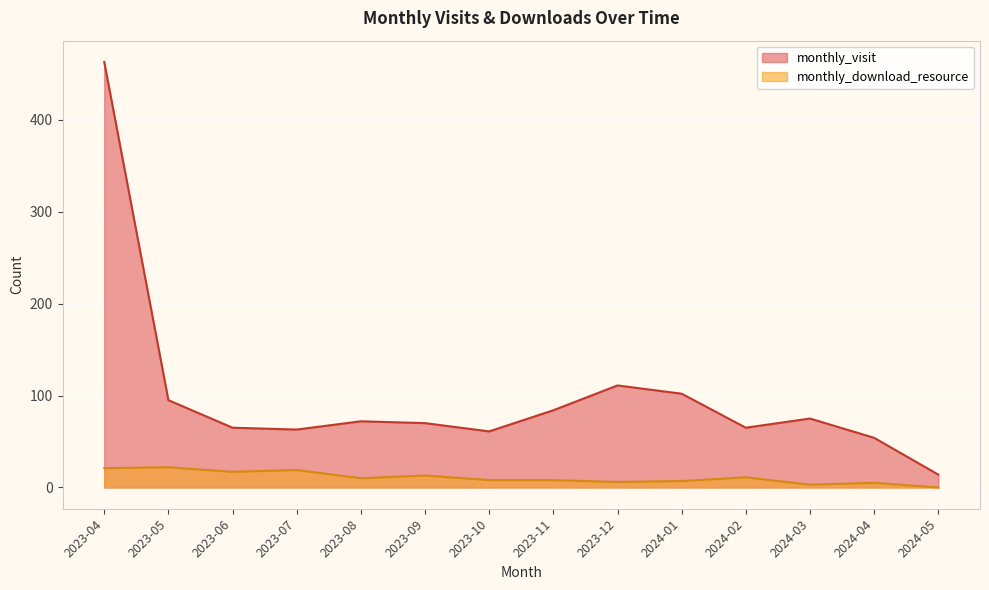

Rank the series by their maximum value, from highest to lowest.

monthly_visit, monthly_download_resource